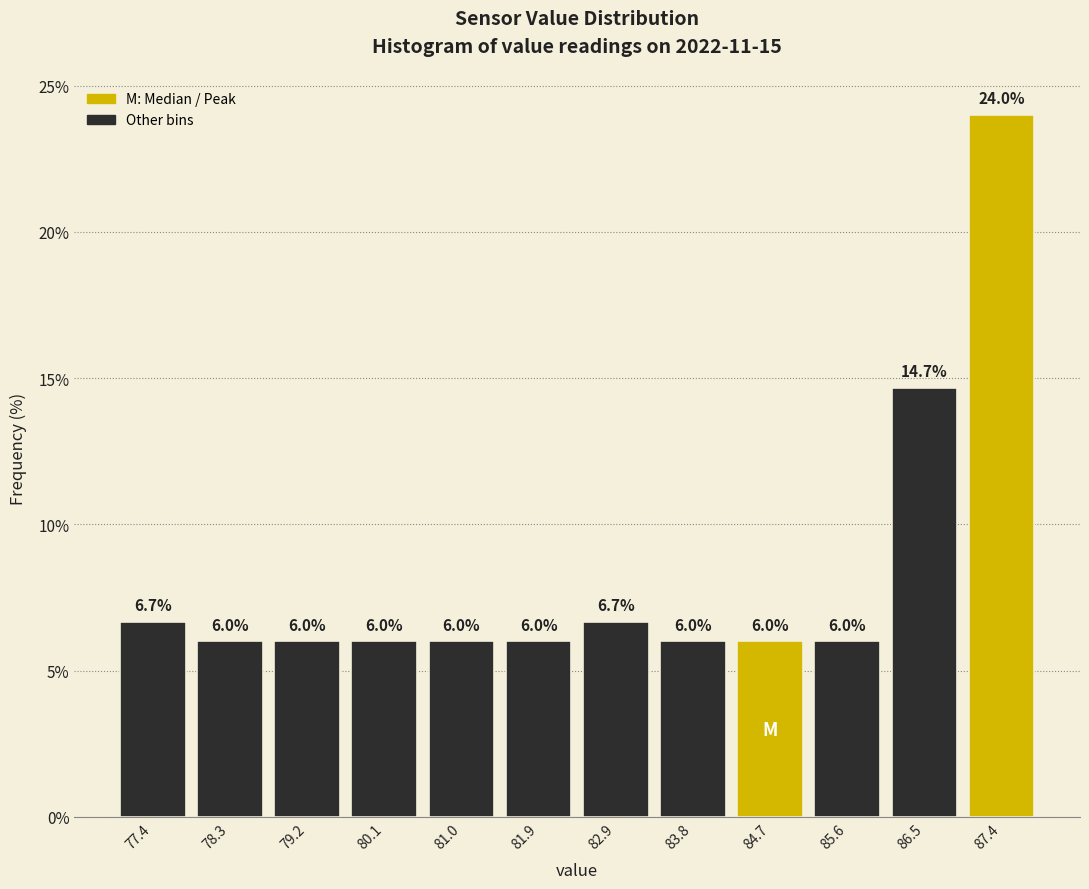

How tall is the bar that spans 80.6 to 81.5 on the x-axis? The bar edges are not printed on the chart, so give them approximately, as read against the axis.

6.0